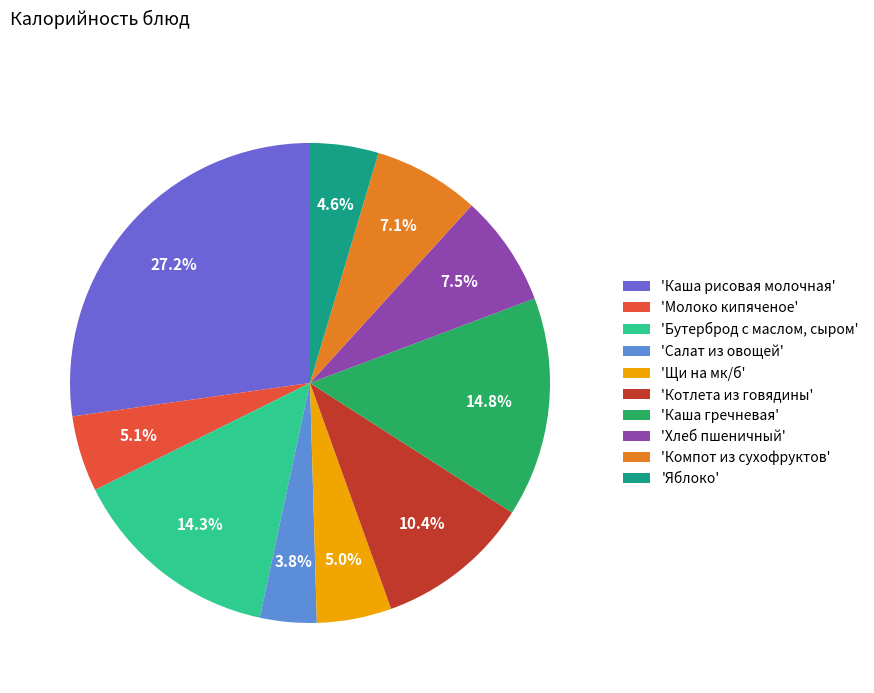

Between 'Каша гречневая' and 'Яблоко', which is larger?

'Каша гречневая'